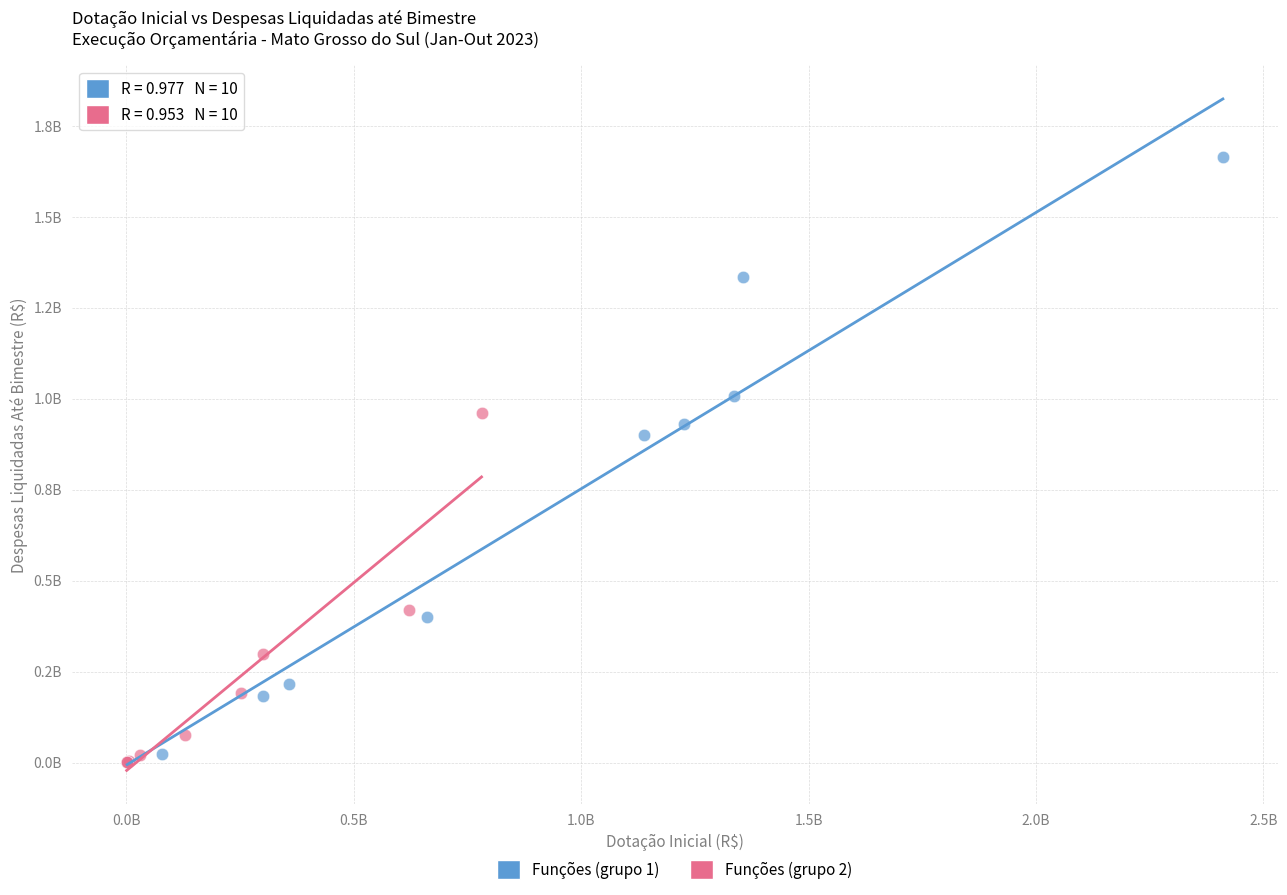

Which series has the widest spread of Y values?

Funções (grupo 1)